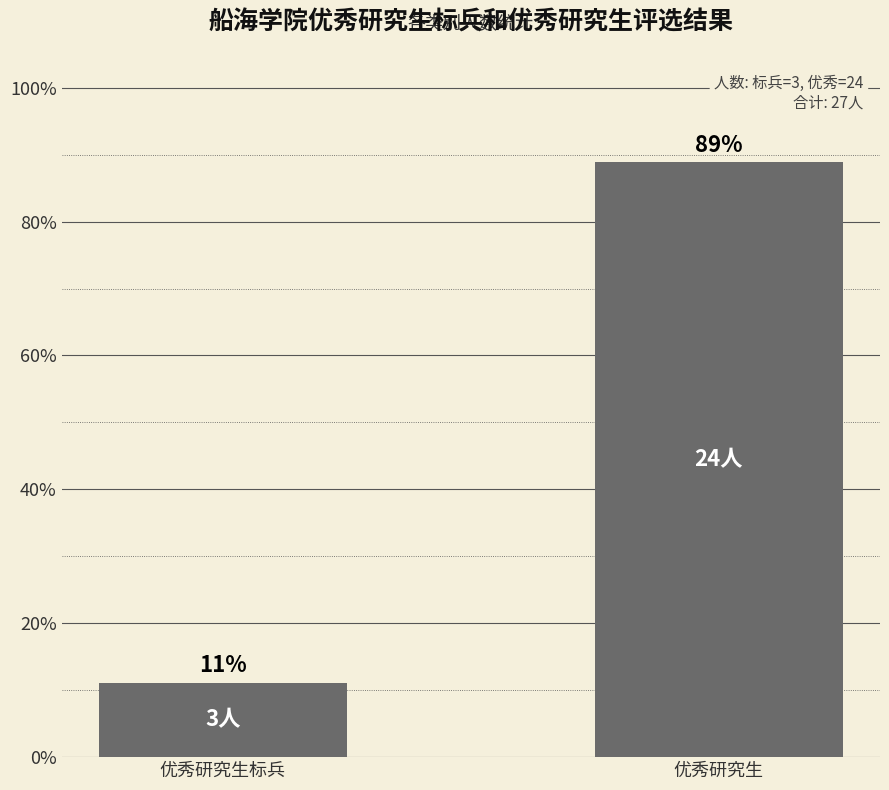

Where is the data nearest to the value 50?

优秀研究生标兵